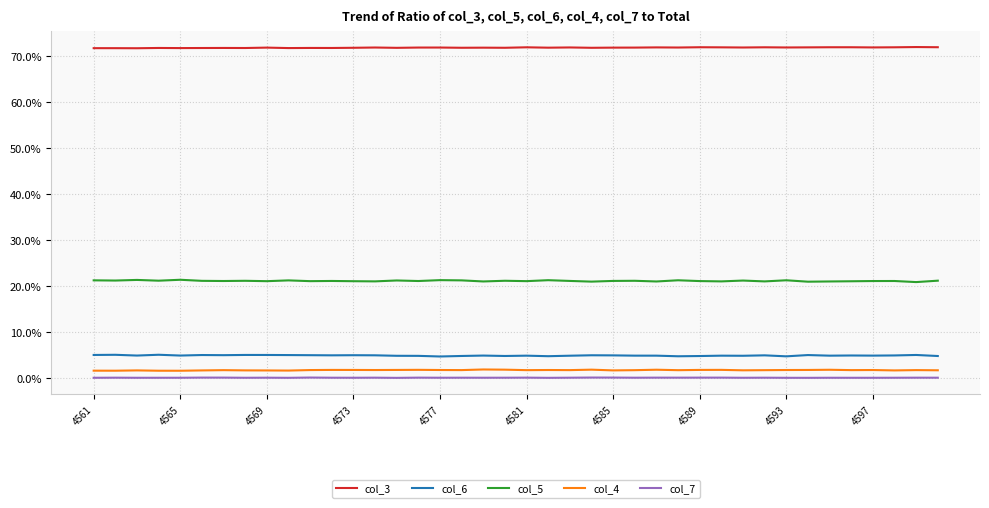

Which series has the largest total across all categories?

col_3